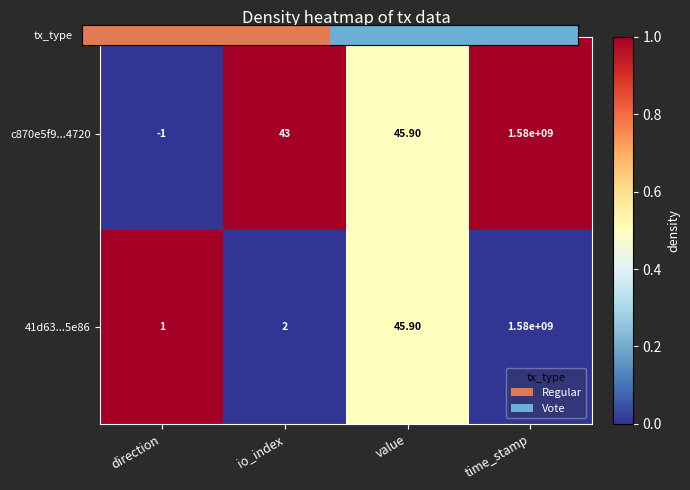

Rank the series by their average value, from lowest to highest.

41d63...5e86, c870e5f9...4720